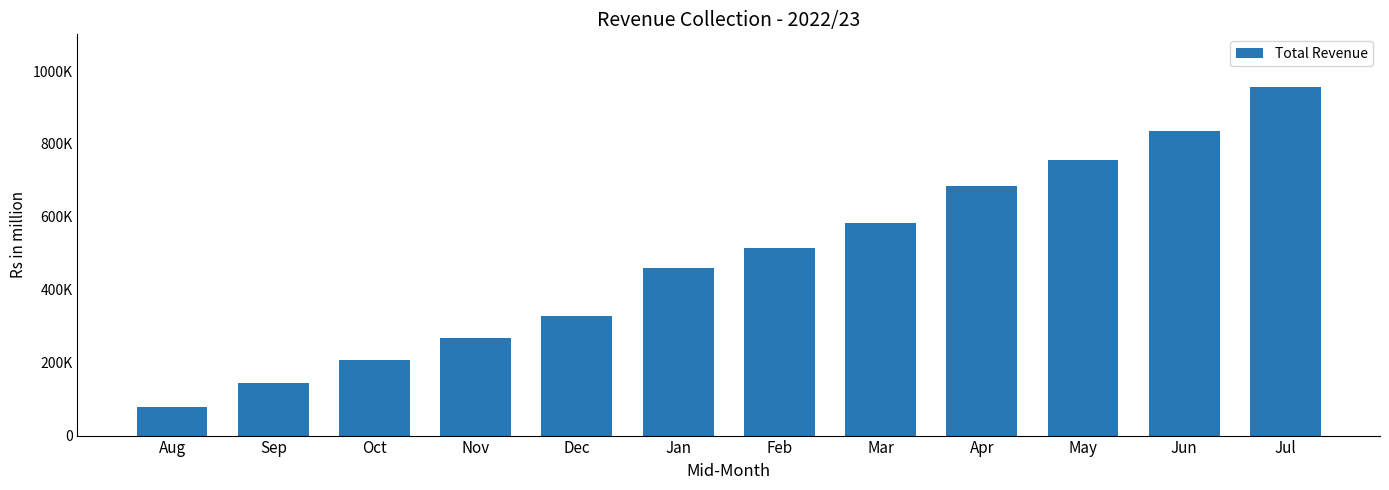

The value at Jul is 622253.4. True or false?

False